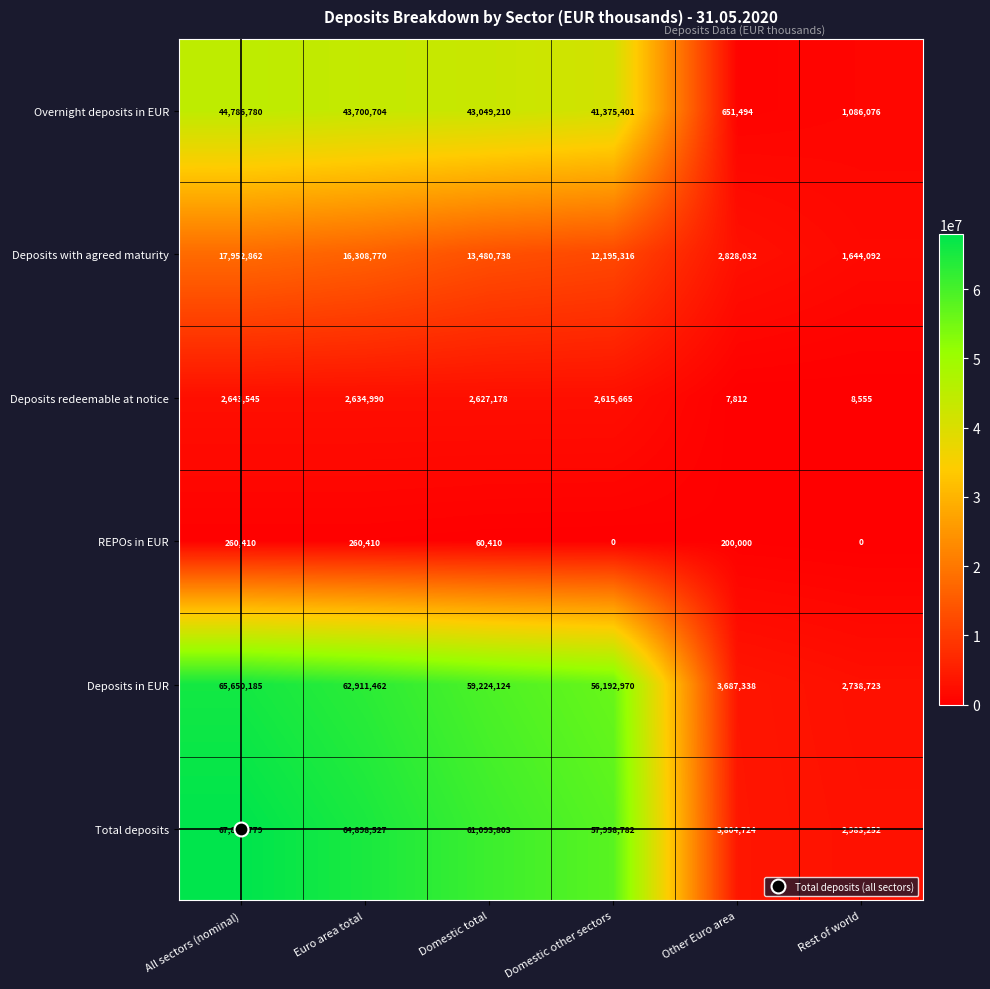

The value of Deposits with agreed maturity at Euro area total is 11010810. True or false?

False